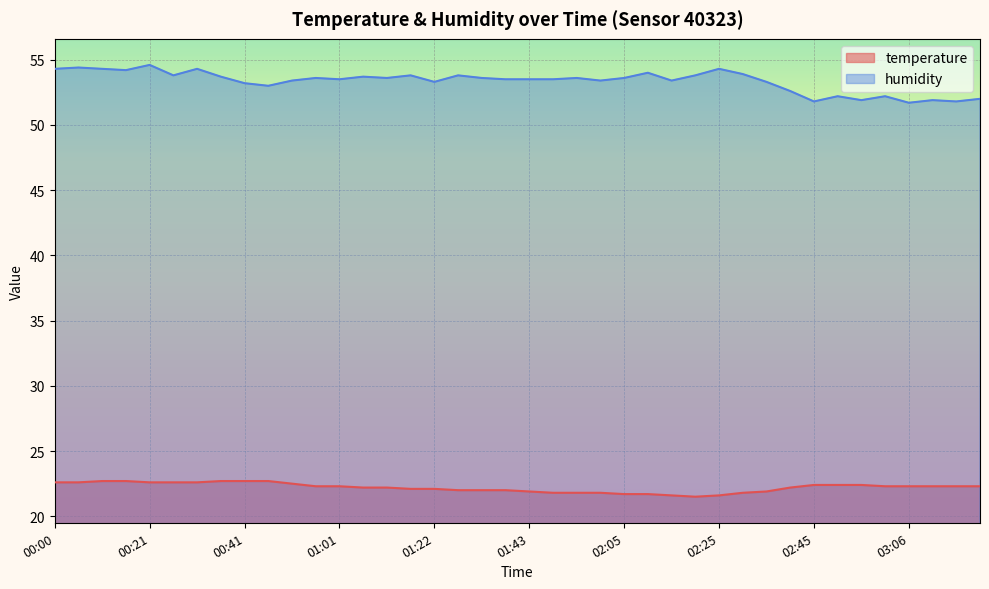

In humidity, how many points are higher than both neighbors (excluding endpoints)?

13